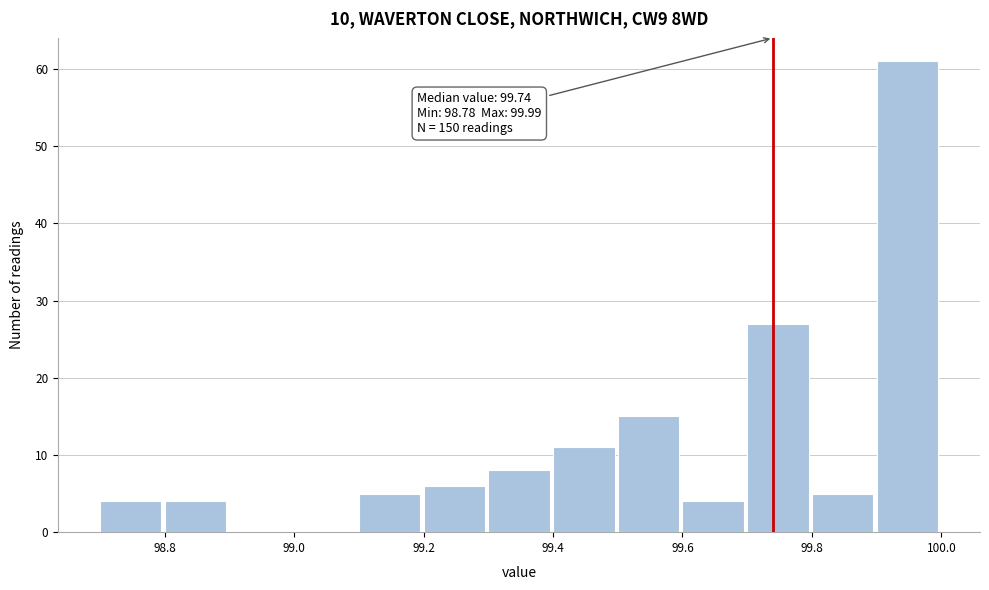

Which range on the x-axis has the tallest bar?

99.9 to 100.0